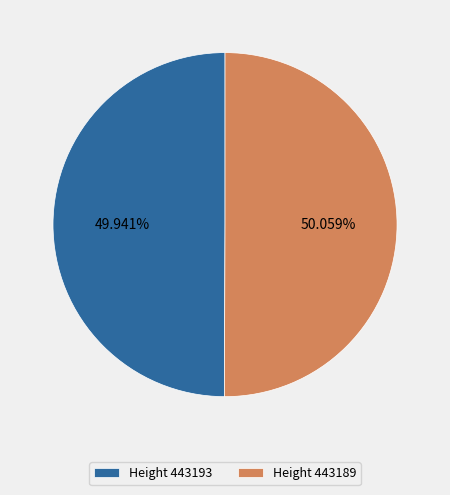

Is the sum of Height 443189 and Height 443193 greater than half?

Yes